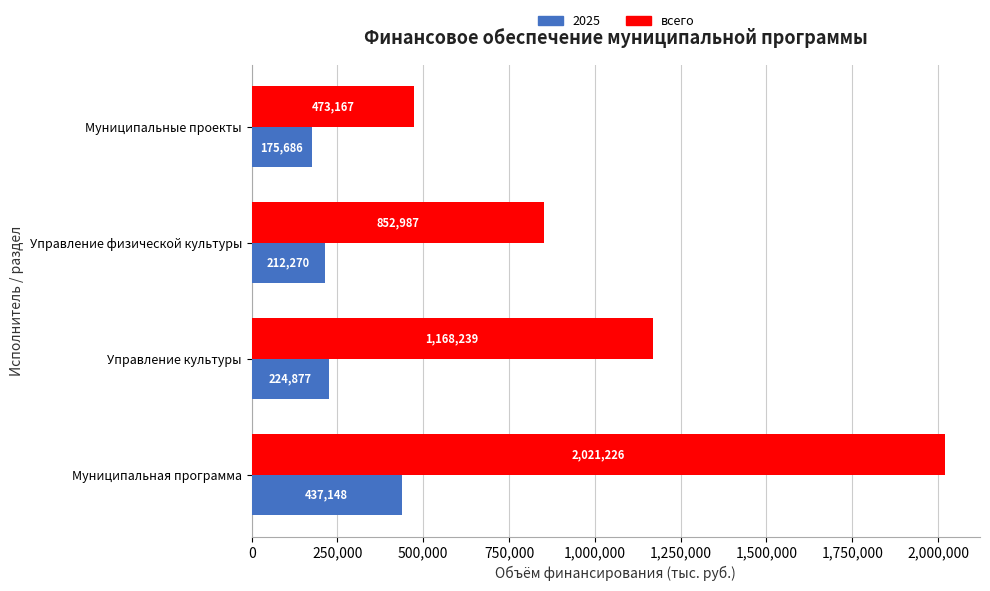

List the series in order of their peak value, lowest first.

2025, всего